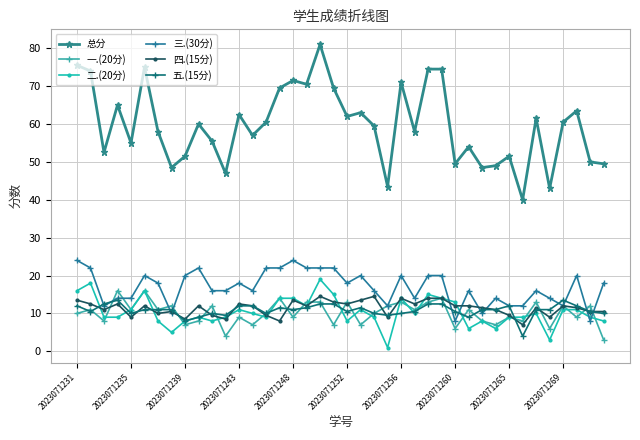

Which series has the largest range (max minus min)?

总分